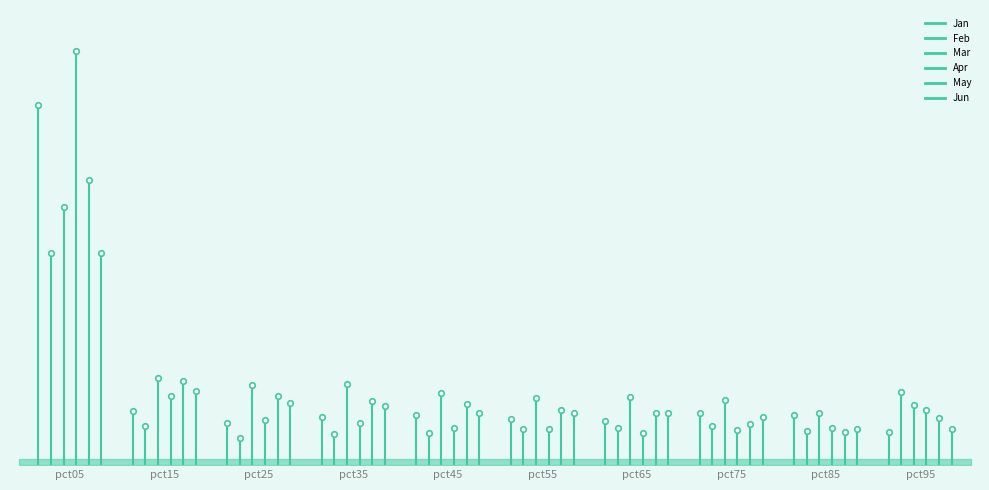

At how many categories does at least one series exceed 7?

1